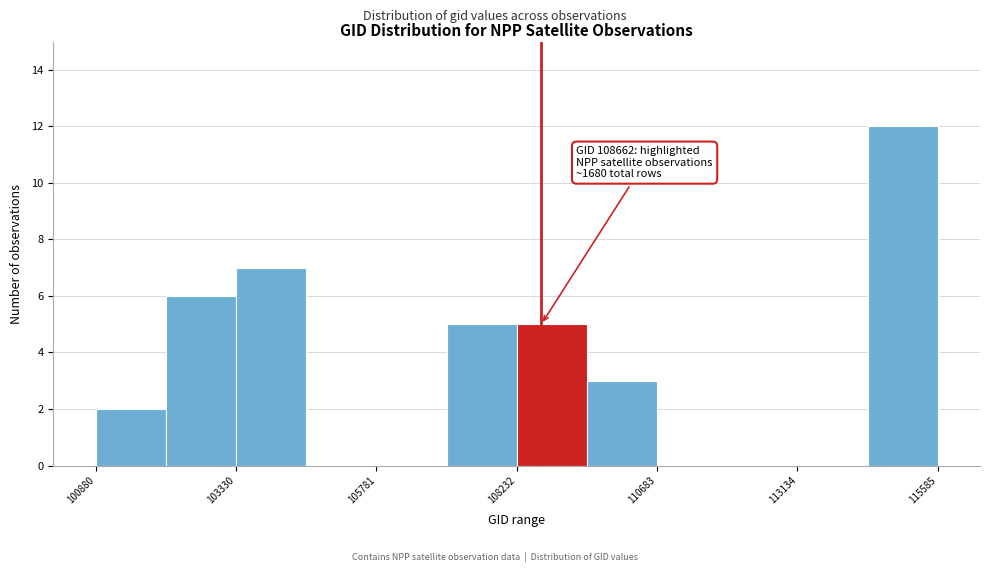

Read against the x-axis, roughly where is the centre of the tallest bar?

115000